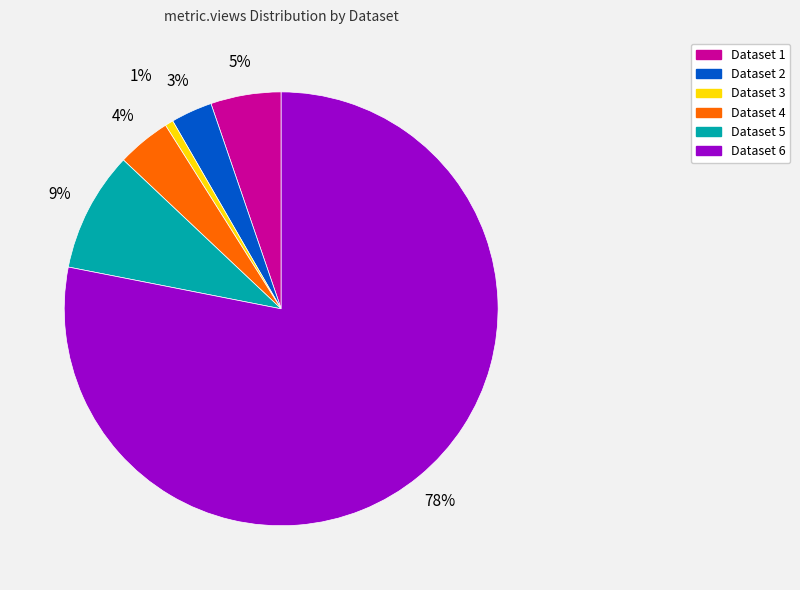

To the nearest percent, what is the average slice percentage?

17%